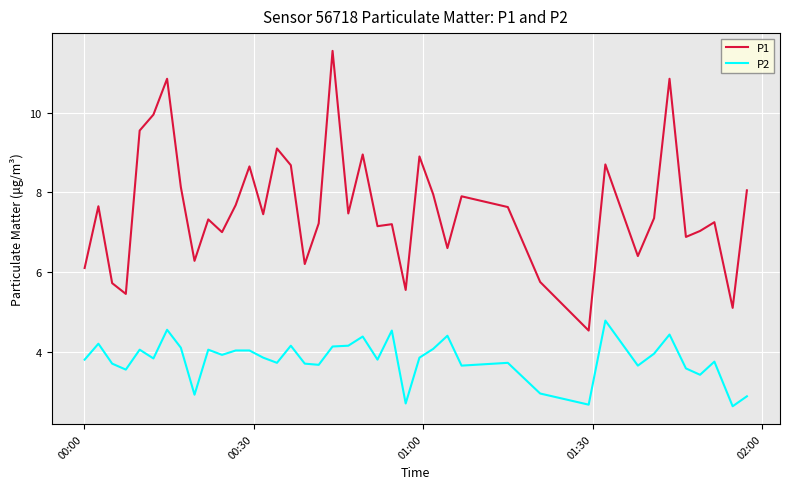

True or false: P1 and P2 intersect in this chart.

False